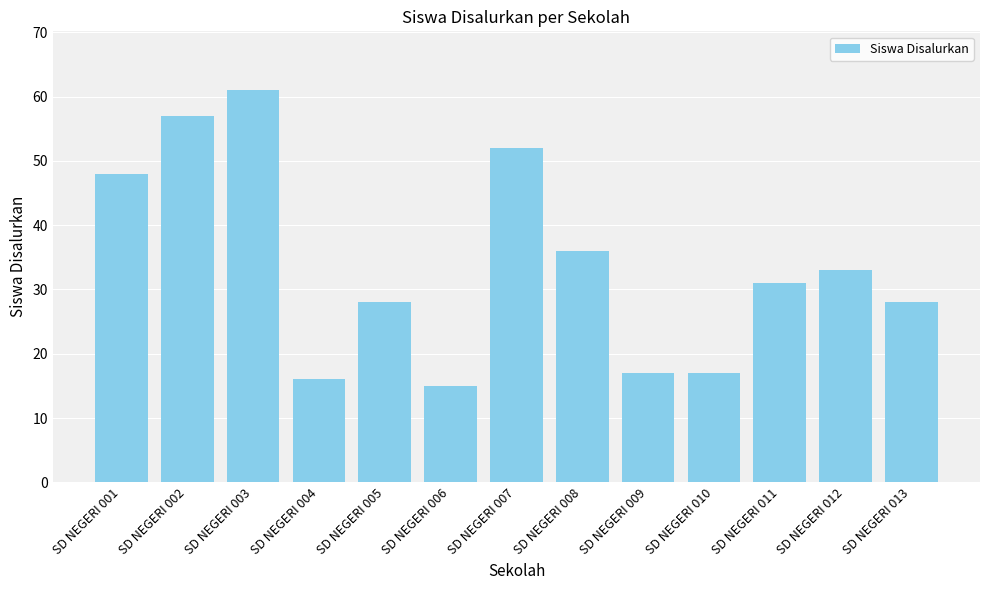

At which label is the value closest to 38?

SD NEGERI 008